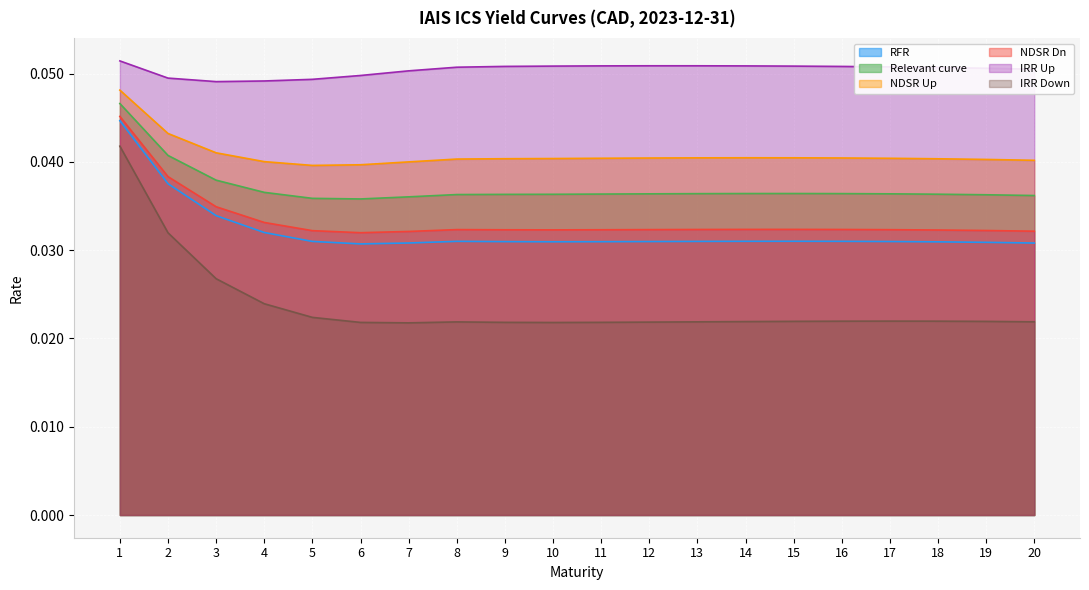

How many interior local valleys does the Relevant curve series have?

1